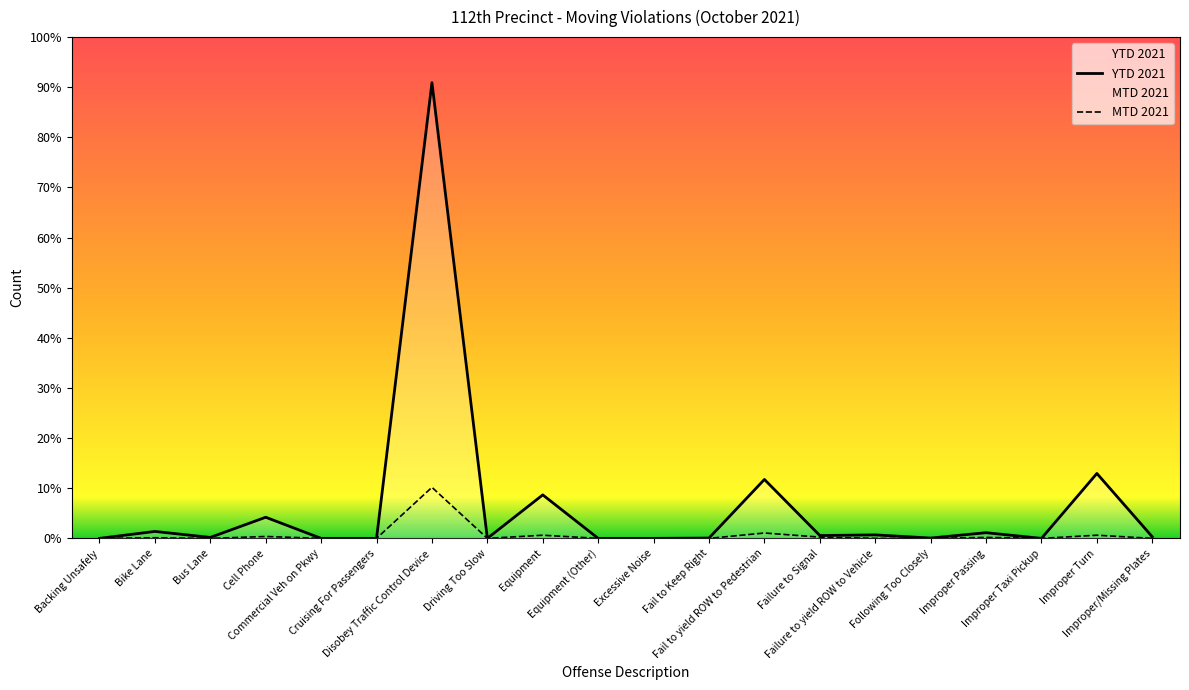

What is the average value of the MTD 2021 series?

11